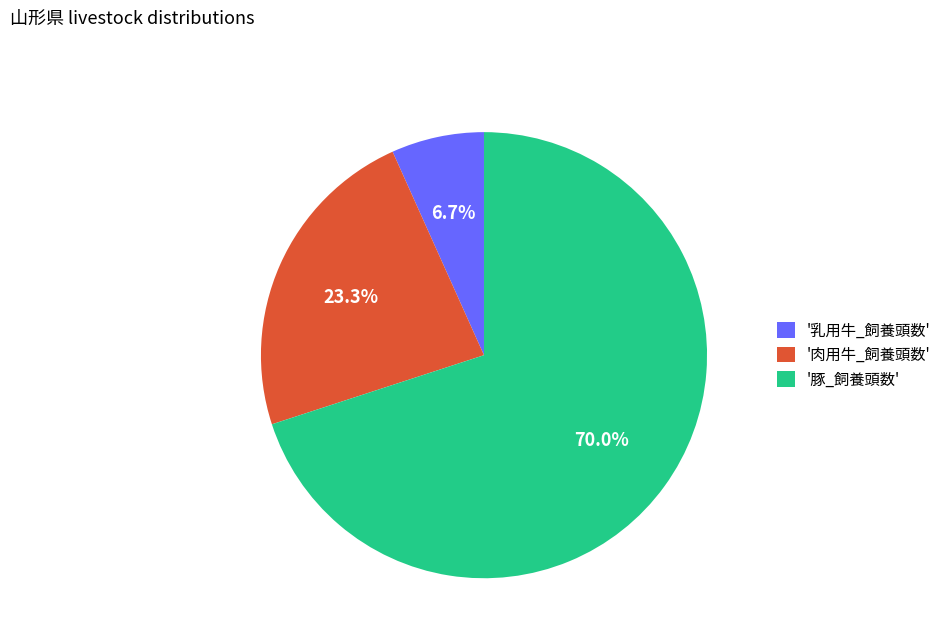

Rank the categories by value from highest to lowest.

'豚_飼養頭数', '肉用牛_飼養頭数', '乳用牛_飼養頭数'